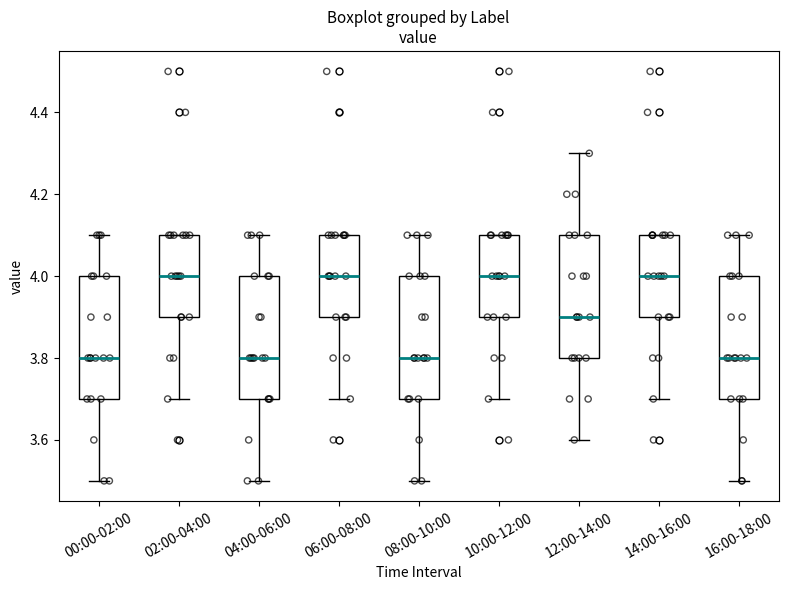

Reading left to right, transcribe this box plot: for each box, give where its median line is, the range the box spans, and where its two whiskers end, as read against the y-axis. The values are not printed on the chart, so give them approximately, as read against the axis.

00:00-02:00: median 3.8, box 3.7 to 4.0, whiskers 3.5 to 4.1
02:00-04:00: median 4.0, box 3.9 to 4.1, whiskers 3.7 to 4.1
04:00-06:00: median 3.8, box 3.7 to 4.0, whiskers 3.5 to 4.1
06:00-08:00: median 4.0, box 3.9 to 4.1, whiskers 3.7 to 4.1
08:00-10:00: median 3.8, box 3.7 to 4.0, whiskers 3.5 to 4.1
10:00-12:00: median 4.0, box 3.9 to 4.1, whiskers 3.7 to 4.1
12:00-14:00: median 3.9, box 3.8 to 4.1, whiskers 3.6 to 4.3
14:00-16:00: median 4.0, box 3.9 to 4.1, whiskers 3.7 to 4.1
16:00-18:00: median 3.8, box 3.7 to 4.0, whiskers 3.5 to 4.1